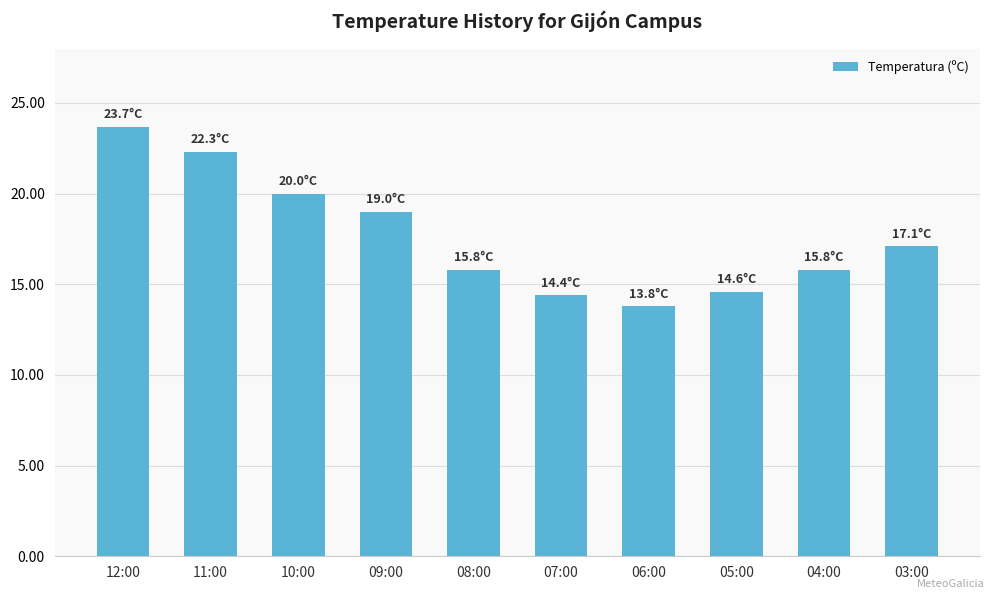

What is the value of the 5th bar from the left?

15.8